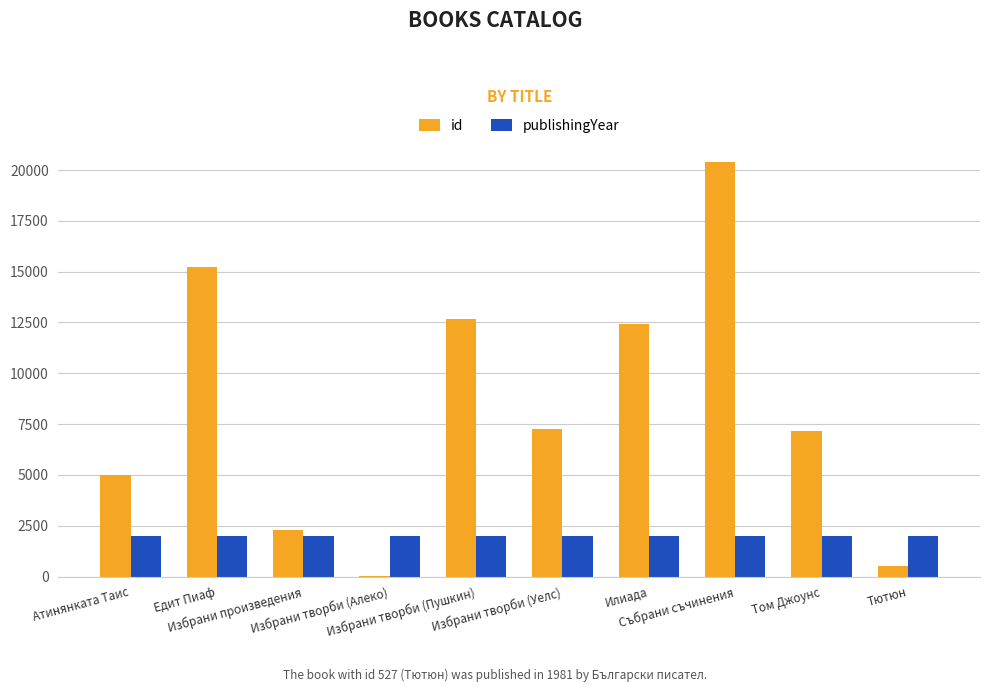

What is the maximum value shown in the chart?

20414